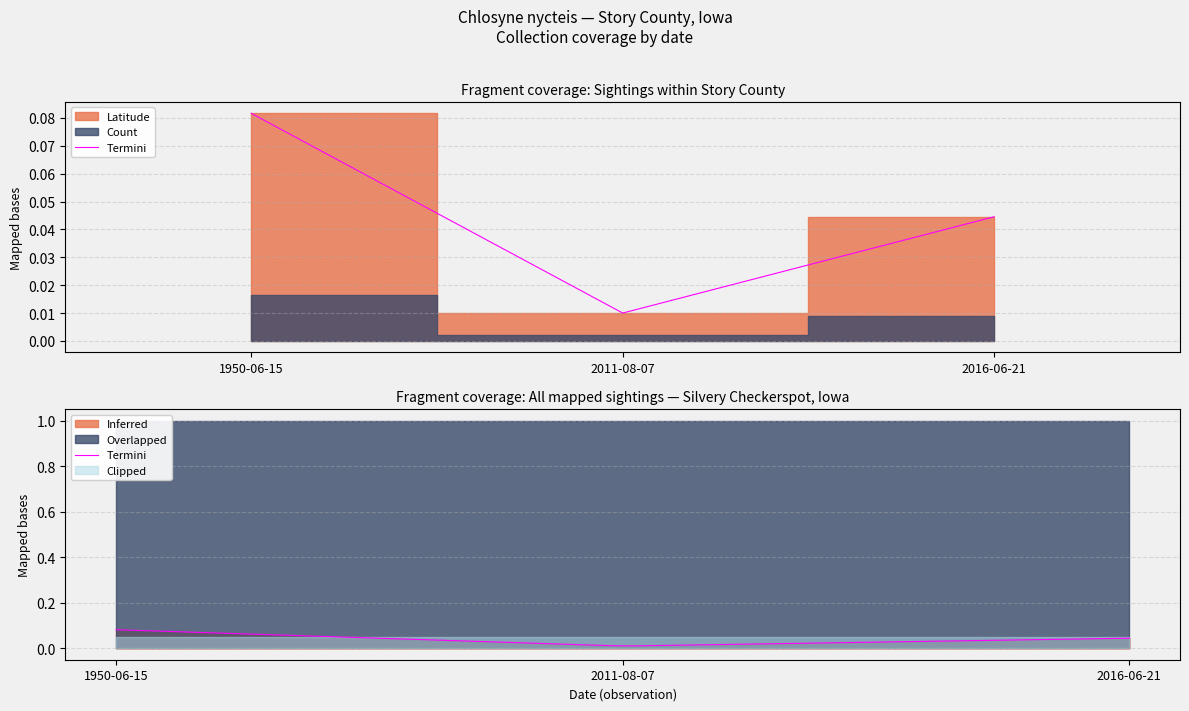

Is it true that the value at 2016-06-21 is 0.0?

True